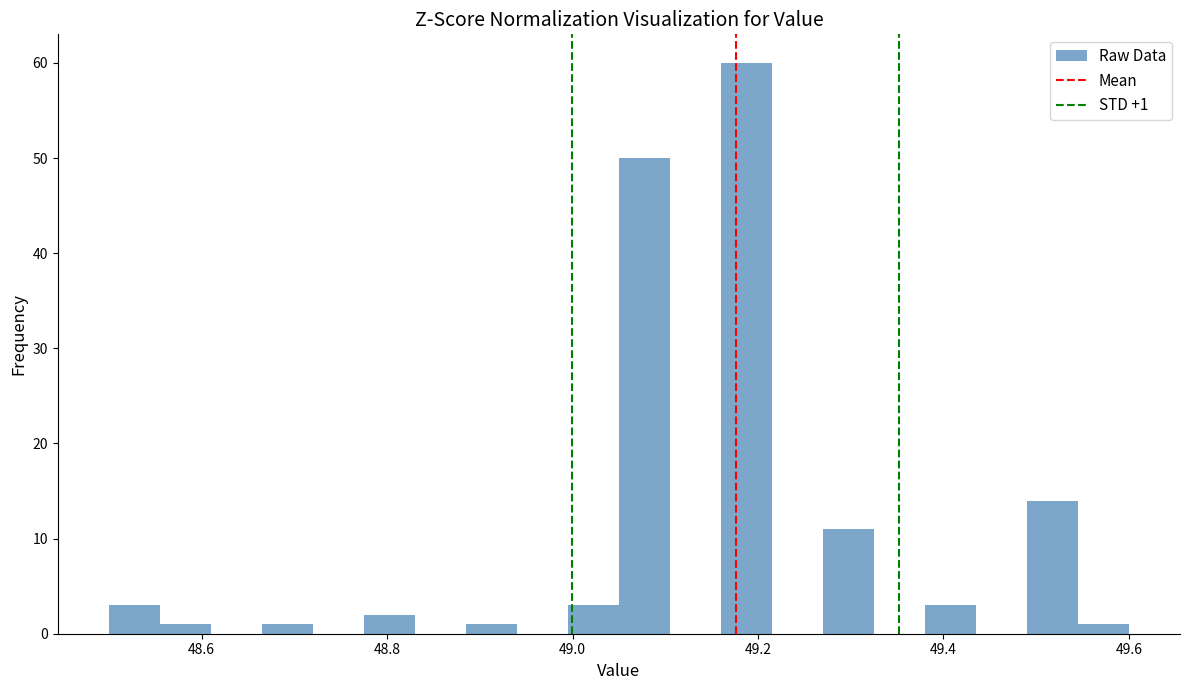

Around what value on the x-axis is the tallest bar? Give the approximate position of its centre, as read against the axis.

49.18